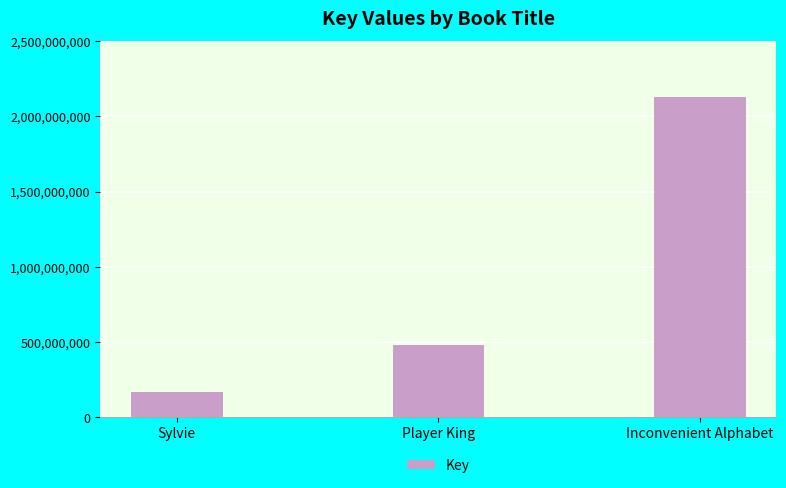

Between Sylvie and Player King, which is larger?

Player King